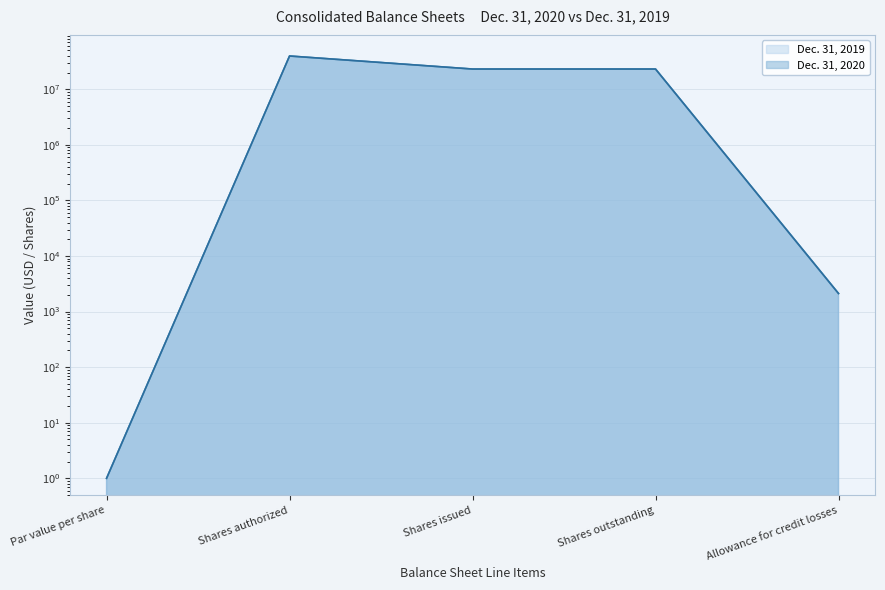

Rank the categories by Dec. 31, 2019 value from lowest to highest.

Par value per share, Allowance for credit losses, Shares issued, Shares outstanding, Shares authorized